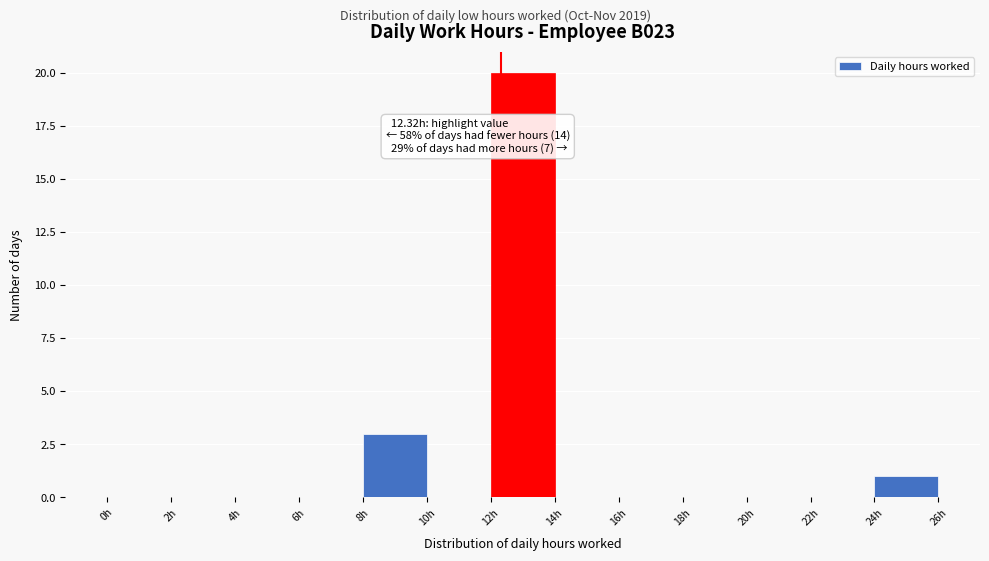

Which range on the x-axis has the tallest bar?

12 to 14